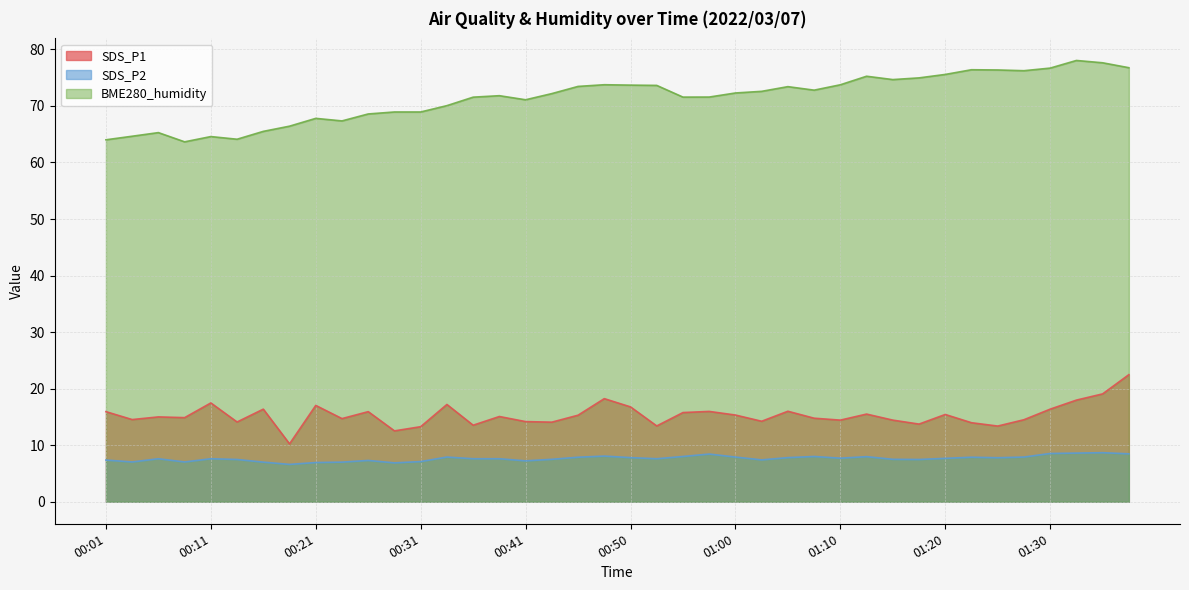

At which category is the sum across all series the highest?

01:37